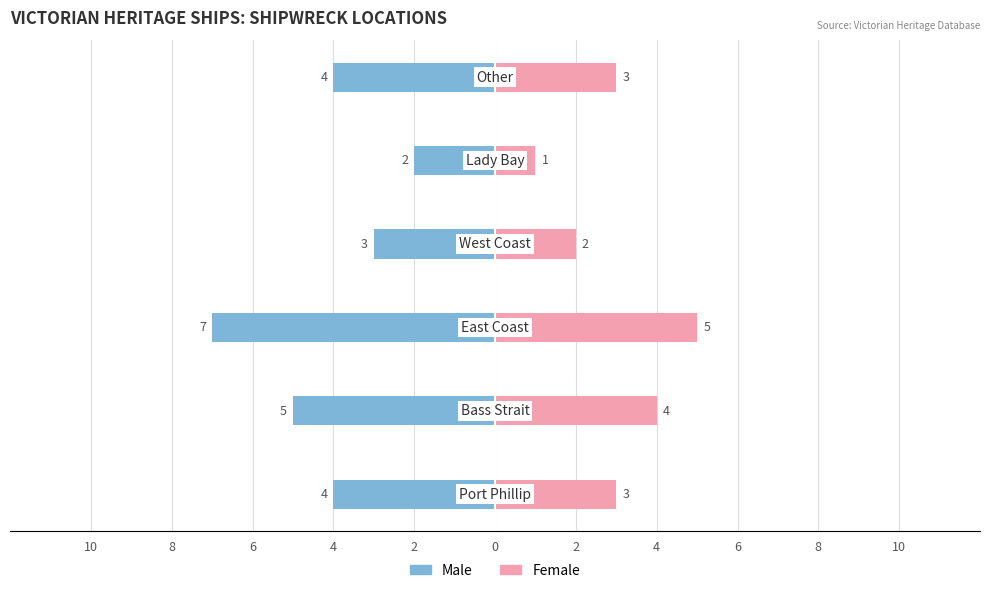

What is the value of the Male bar at the 5th from the left?

-2